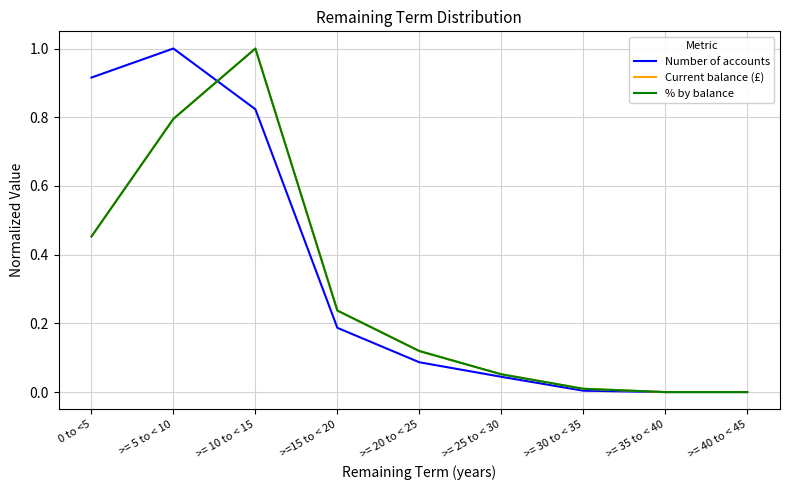

Is this an area chart (filled region under the line)?

No